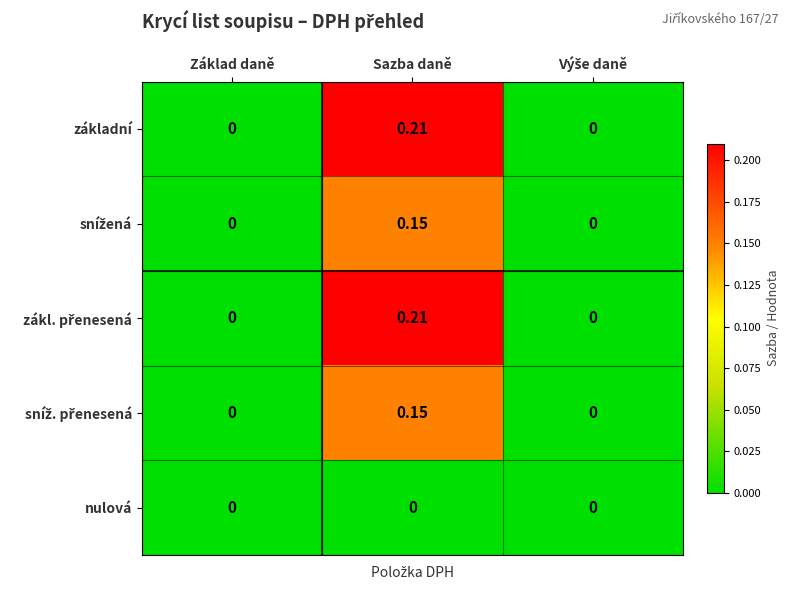

At which category is the sum across all series the highest?

Sazba daně